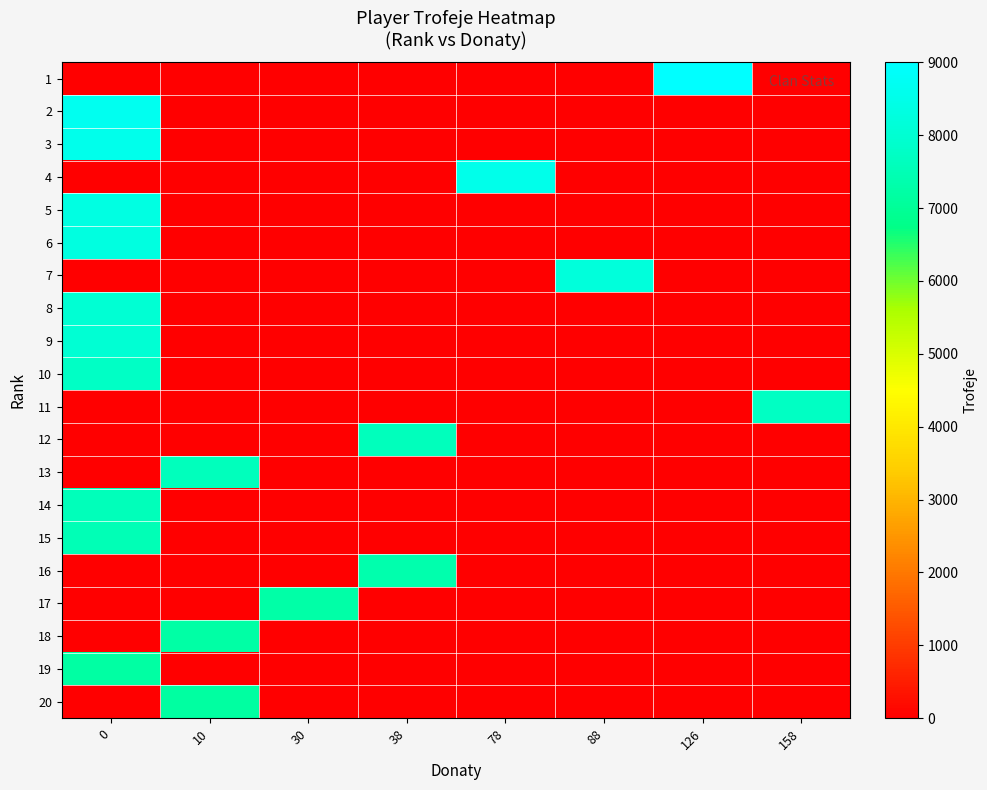

What is the difference between the highest and lowest values at 126?

9000